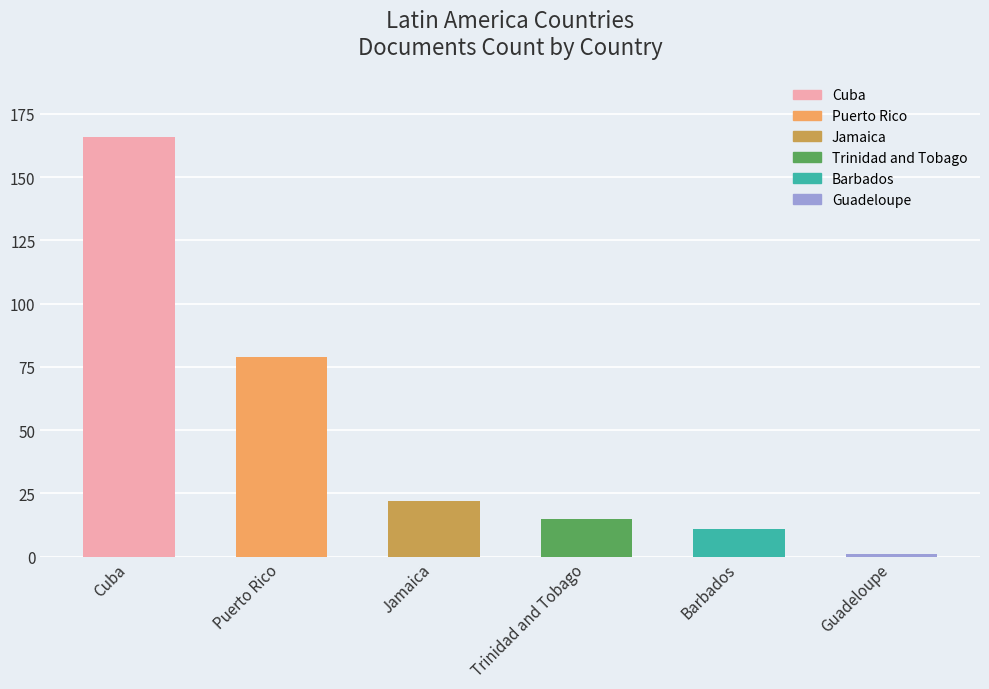

Are the bars grouped side by side (vs. stacked)?

No